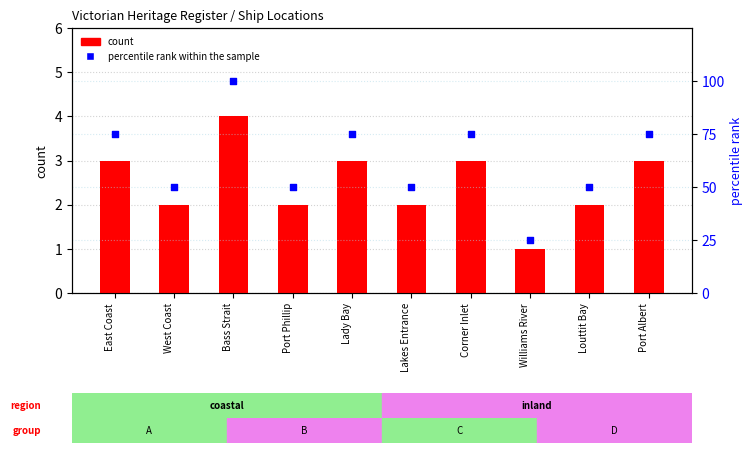

Which series has the largest total across all categories?

percentile rank within the sample